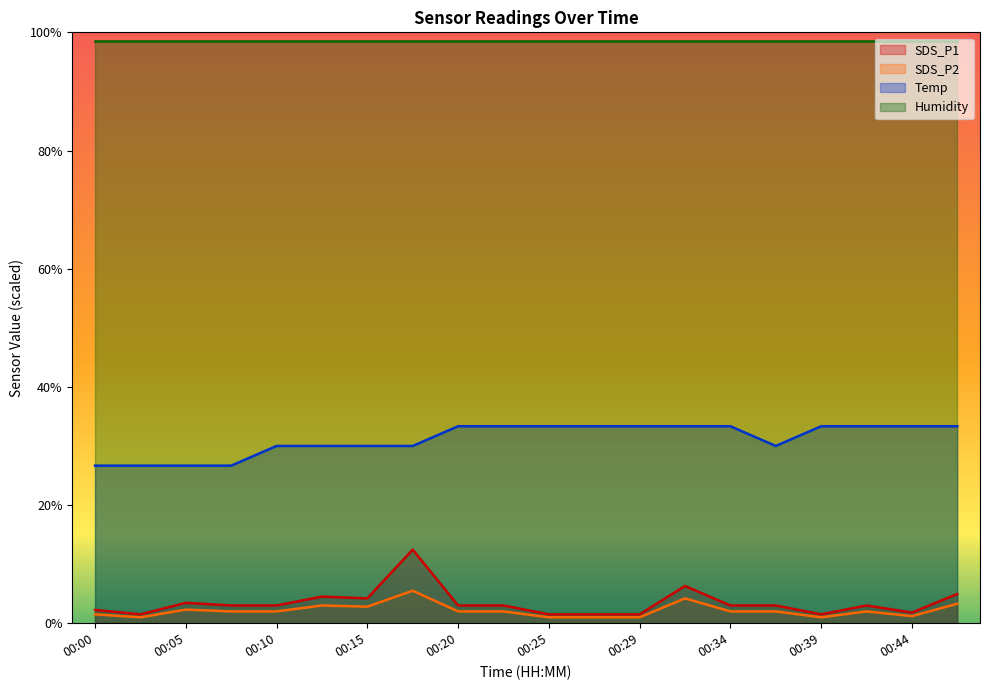

What is the value of the Temp point at the 15th from the left?

33.3